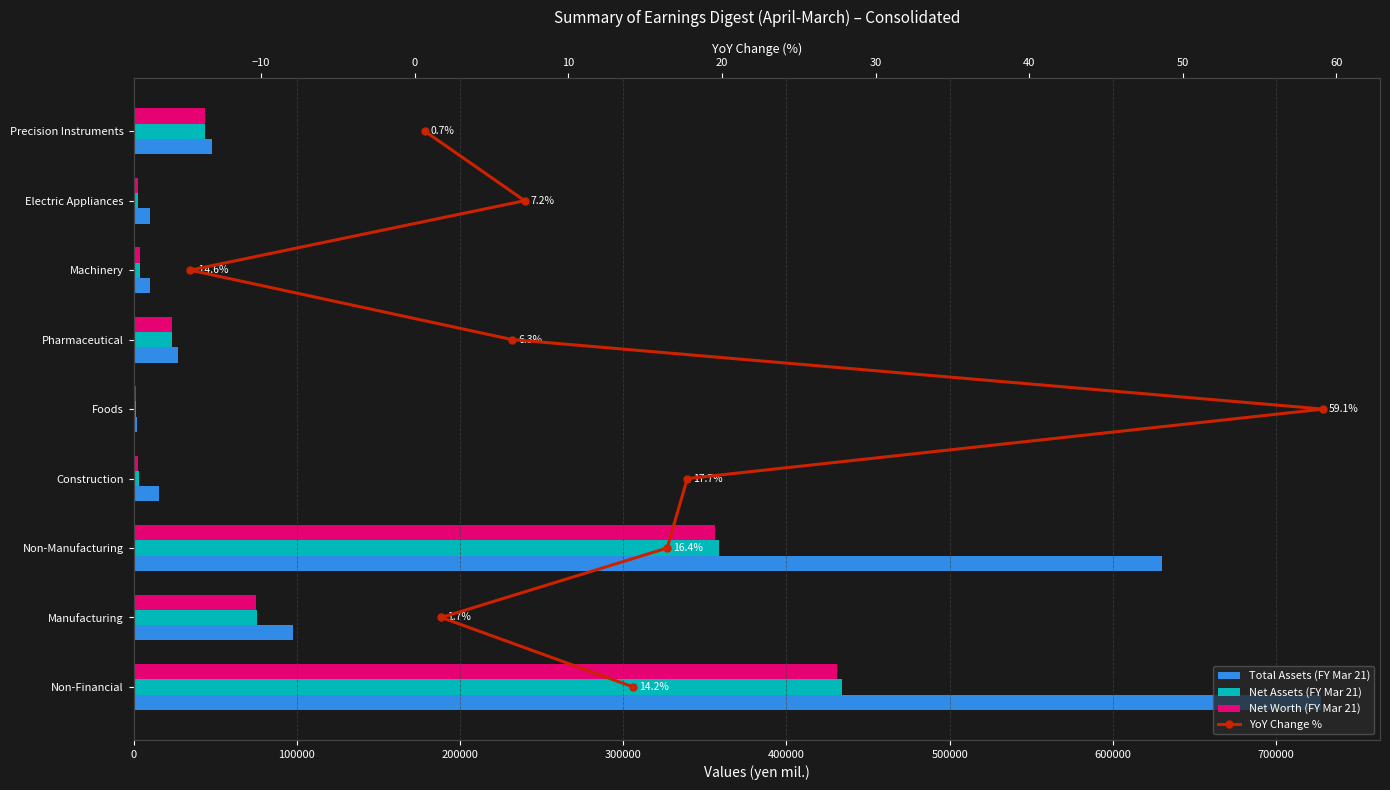

What is the value of the Total Assets (FY Mar 21) bar at the 4th from the left?

15286